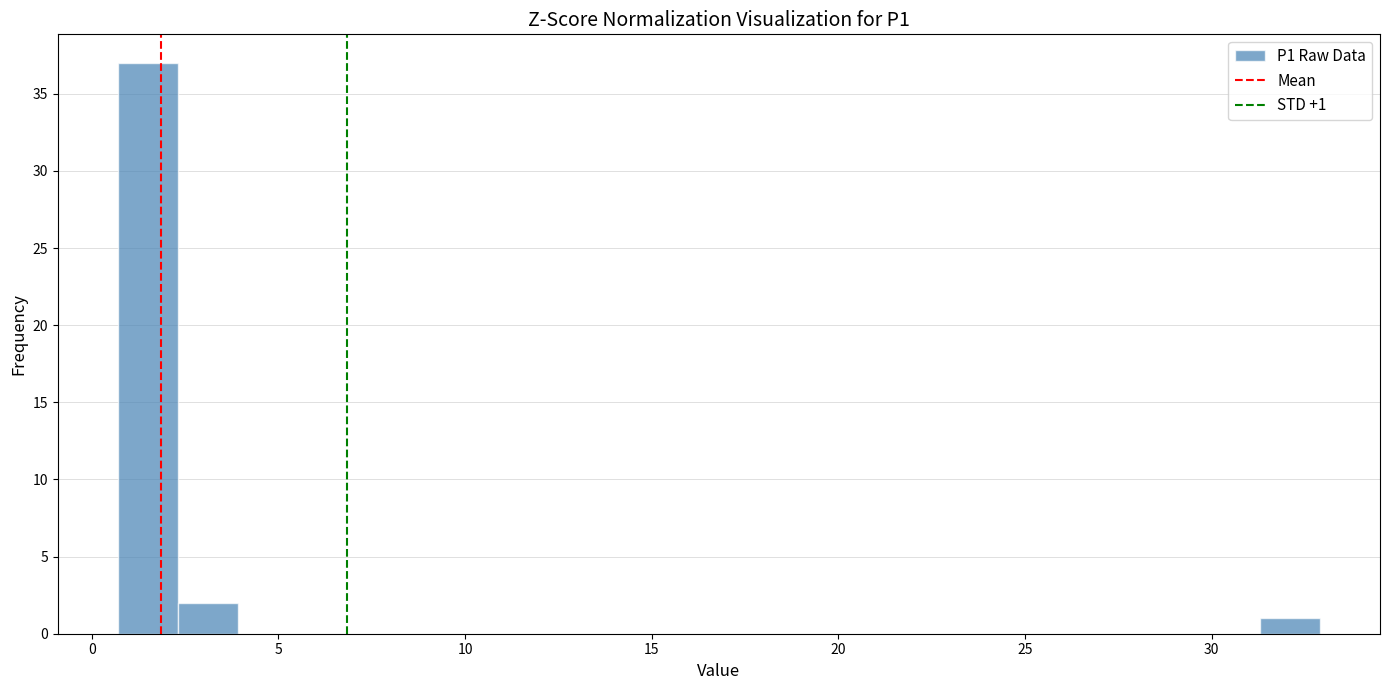

Around what value on the x-axis is the tallest bar? Give the approximate position of its centre, as read against the axis.

1.5